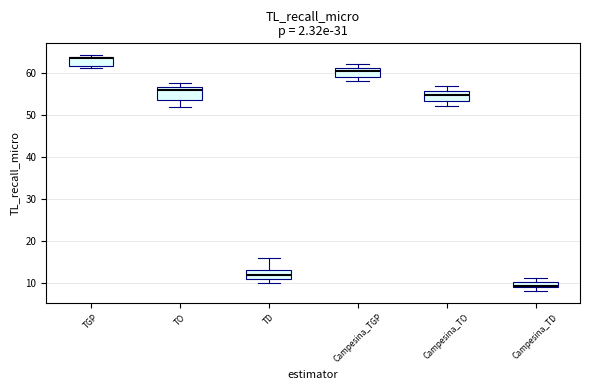

Where is the lower edge of the box for Campesina_TO on the y-axis? The values are not printed on the chart, so give them approximately, as read against the axis.

53